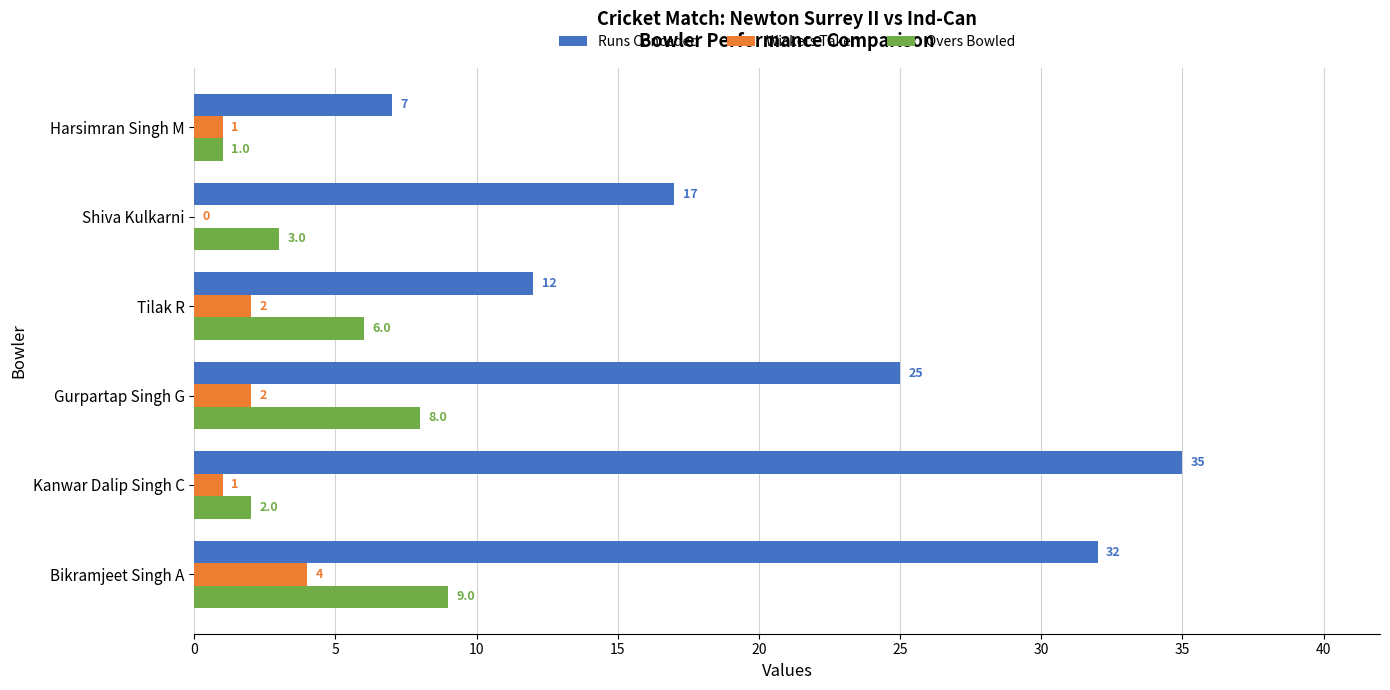

Between Kanwar Dalip Singh C and Gurpartap Singh G, which series saw the biggest shift?

Runs Conceded